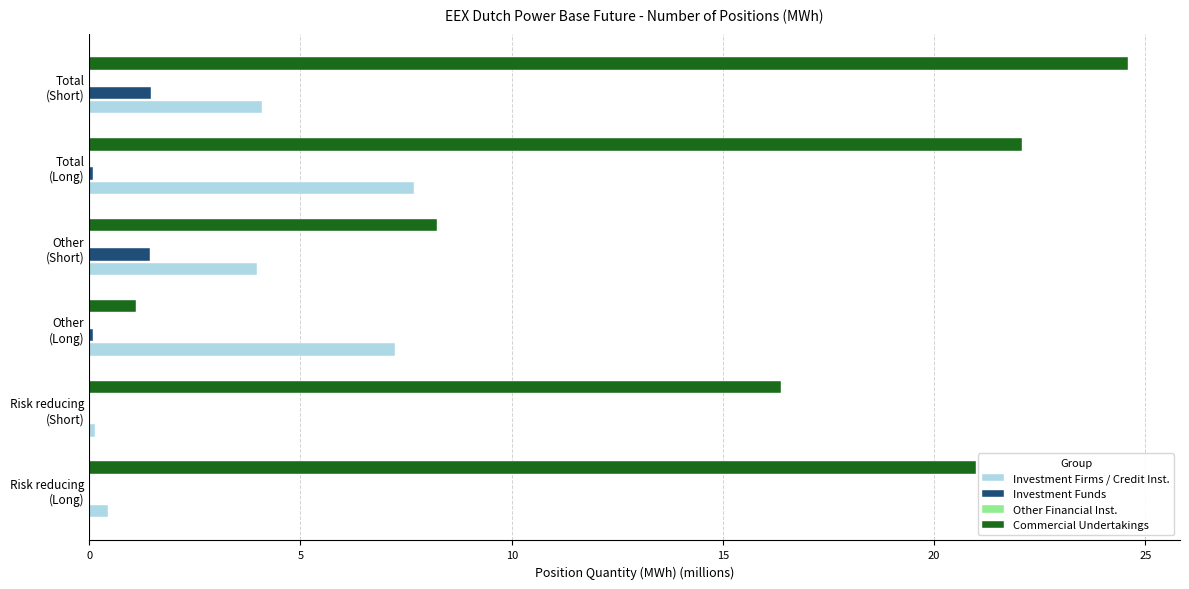

How many groups of bars are there?

6